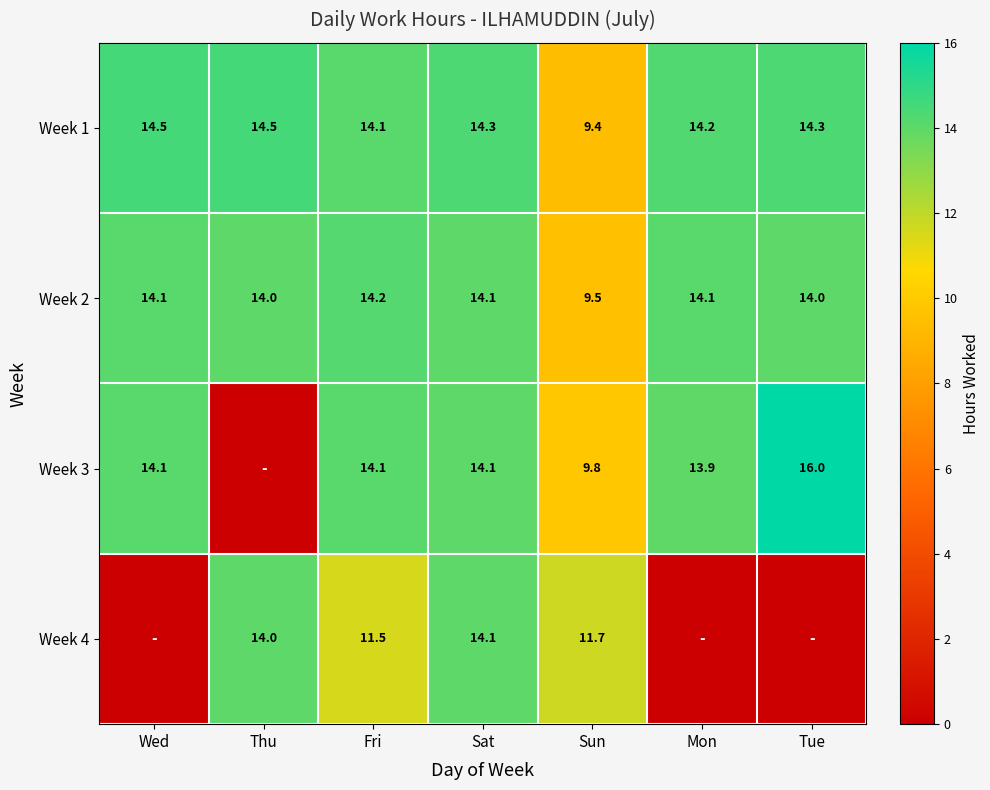

Where is Week 1 nearest to the value 11?

Sun